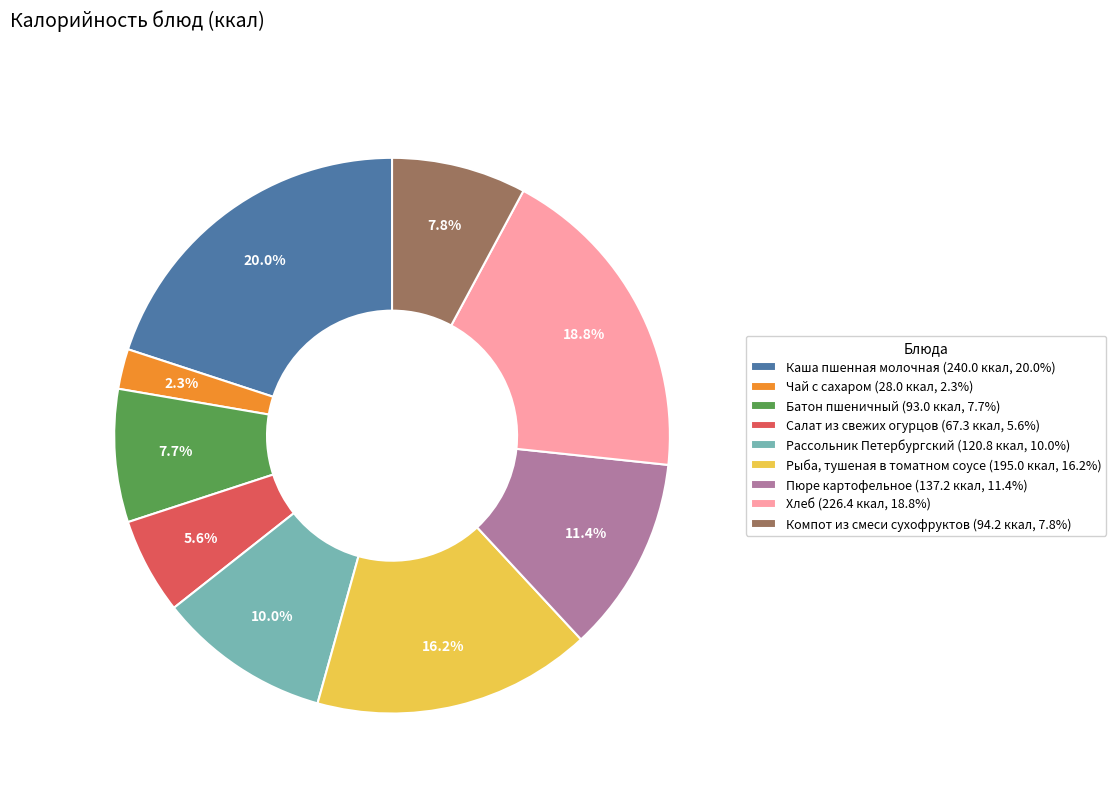

What is the ratio of the value at Компот из смеси сухофруктов (94.2 ккал, 7.8%) to the value at Пюре картофельное (137.2 ккал, 11.4%)?

0.7